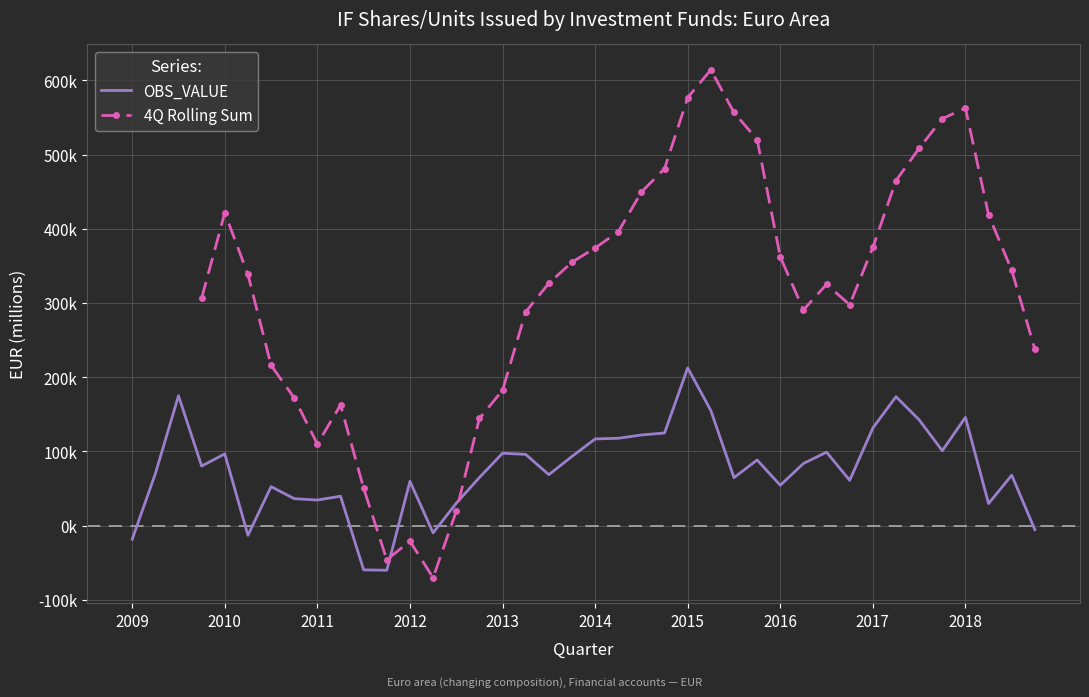

What is the value of the 4Q Rolling Sum point at the 6th from the left?

338333.3